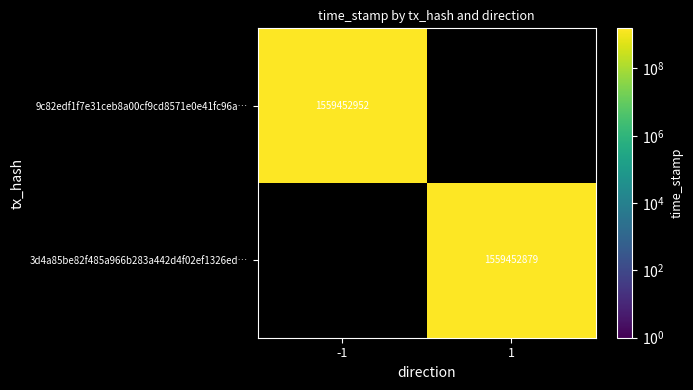

What is the average value of the 3d4a85be82f485a966b283a442d4f02ef1326ed… series?

779726440